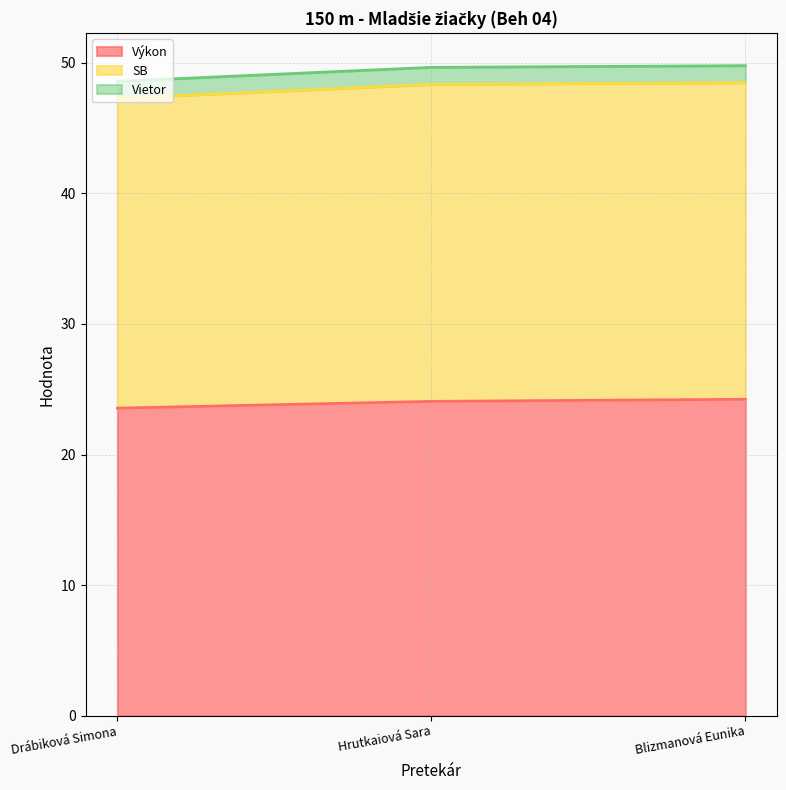

True or false: Výkon has a value of 23.6 at Drábiková Simona.

True